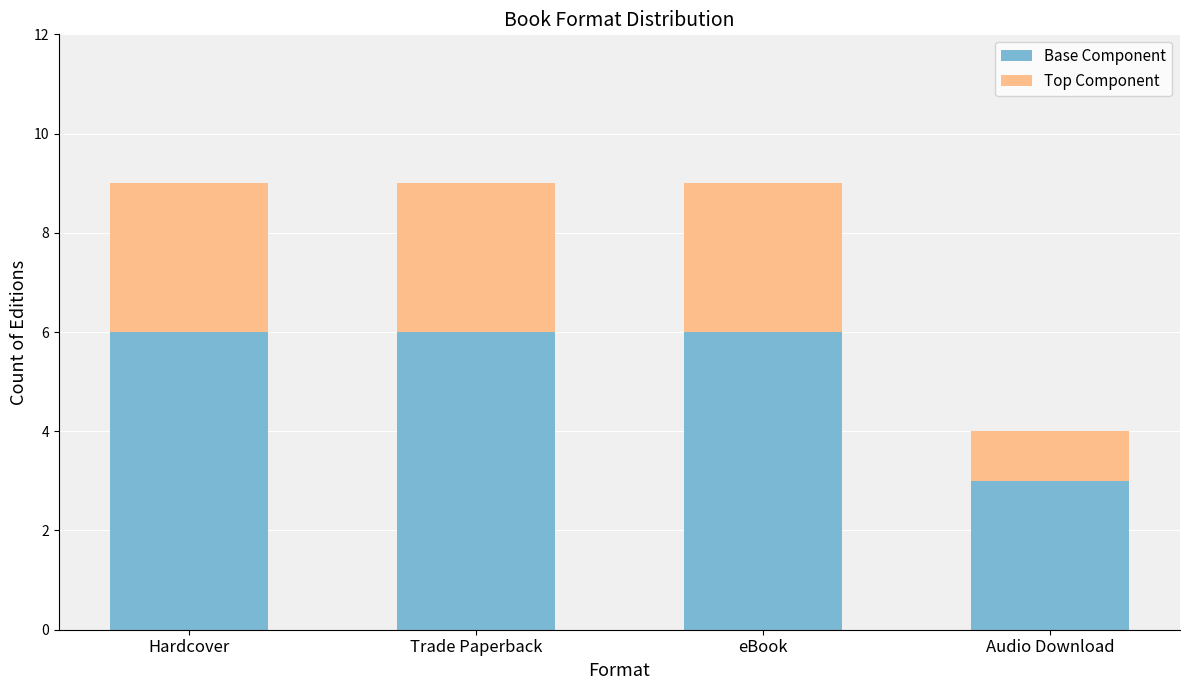

Does the chart contain stacked bars?

Yes